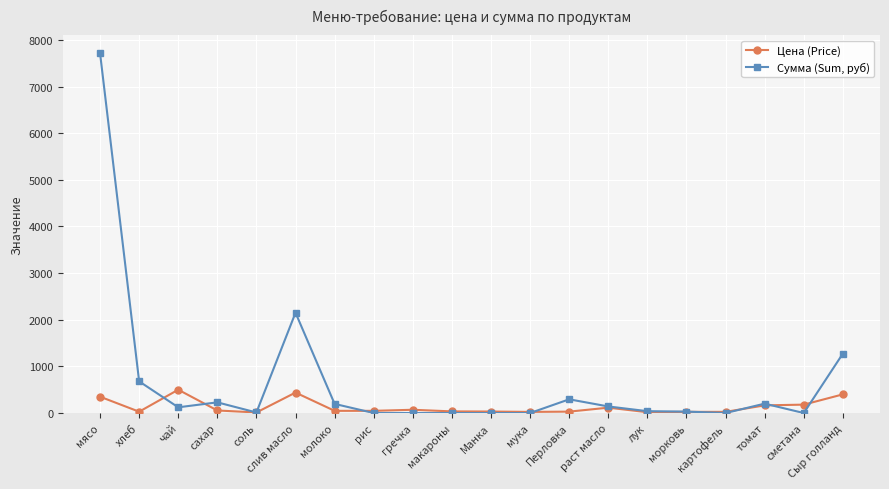

Which category has the highest value across all series?

мясо